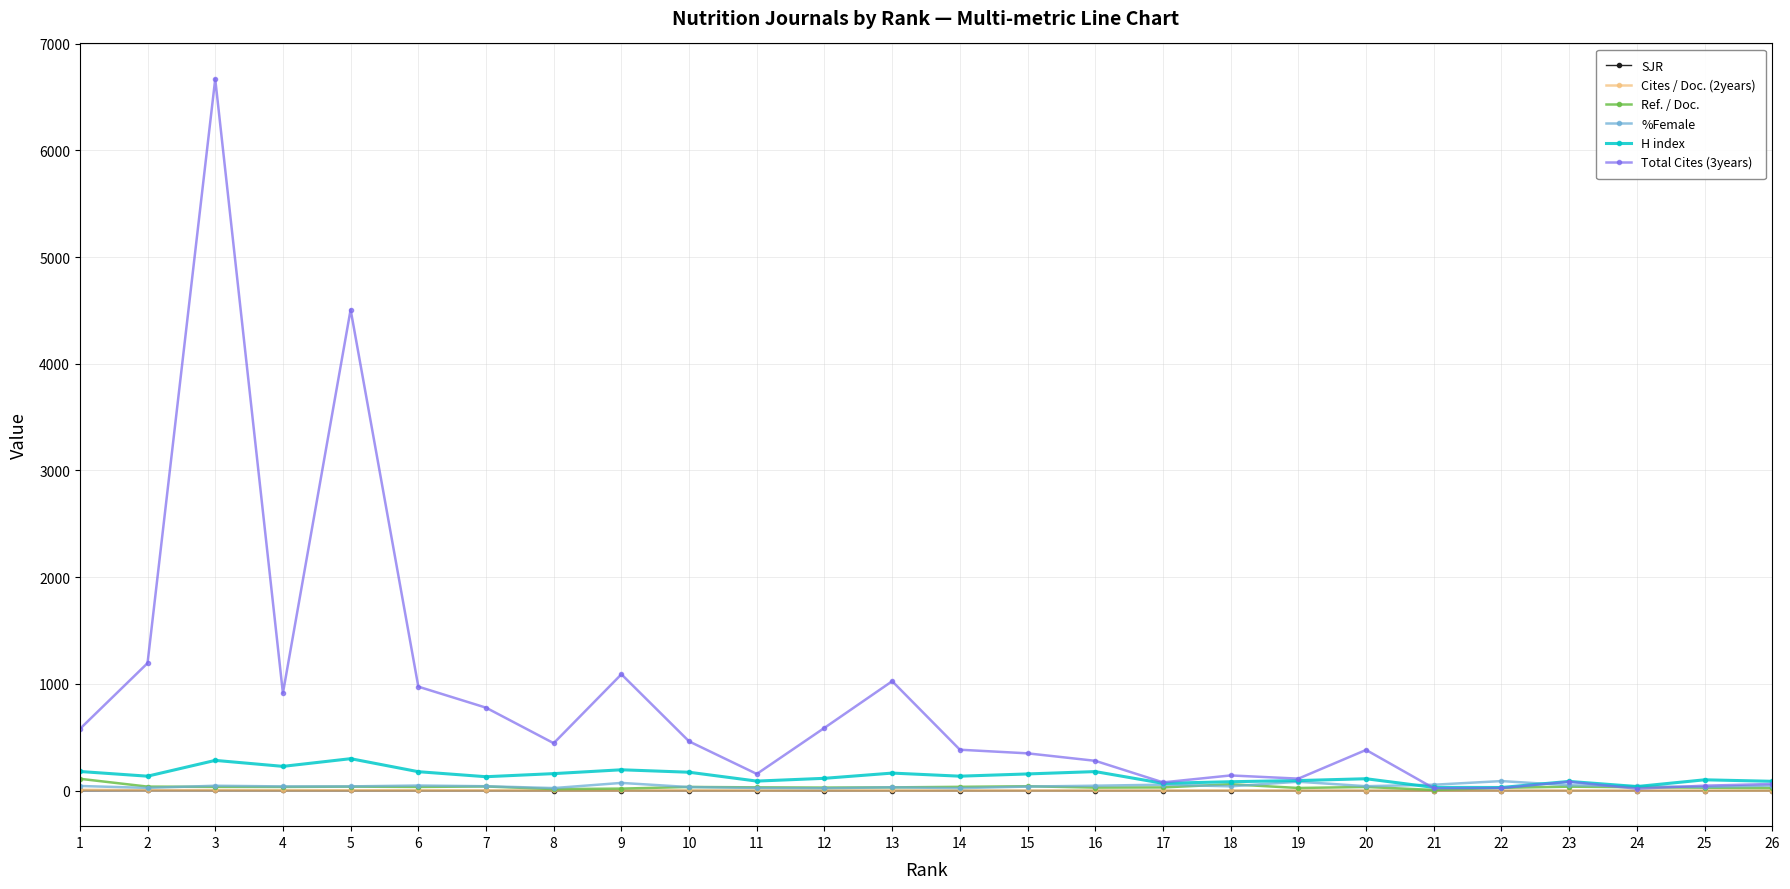

True or false: H index has more than 0 points higher than both neighbors.

True